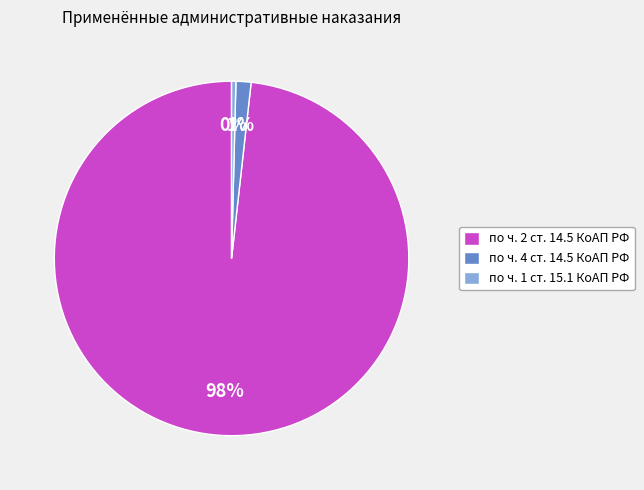

How many slices are in this pie chart?

3